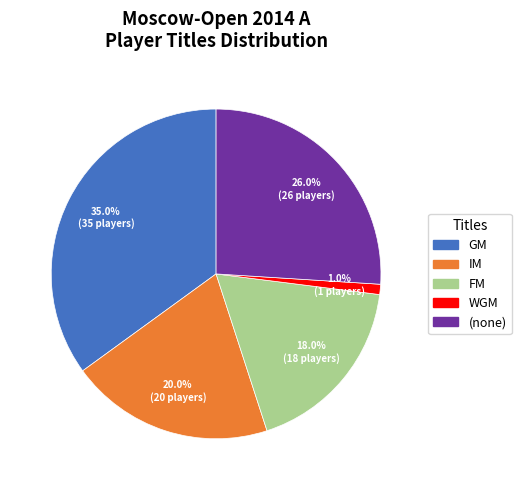

Rank the categories by value from highest to lowest.

GM, (none), IM, FM, WGM